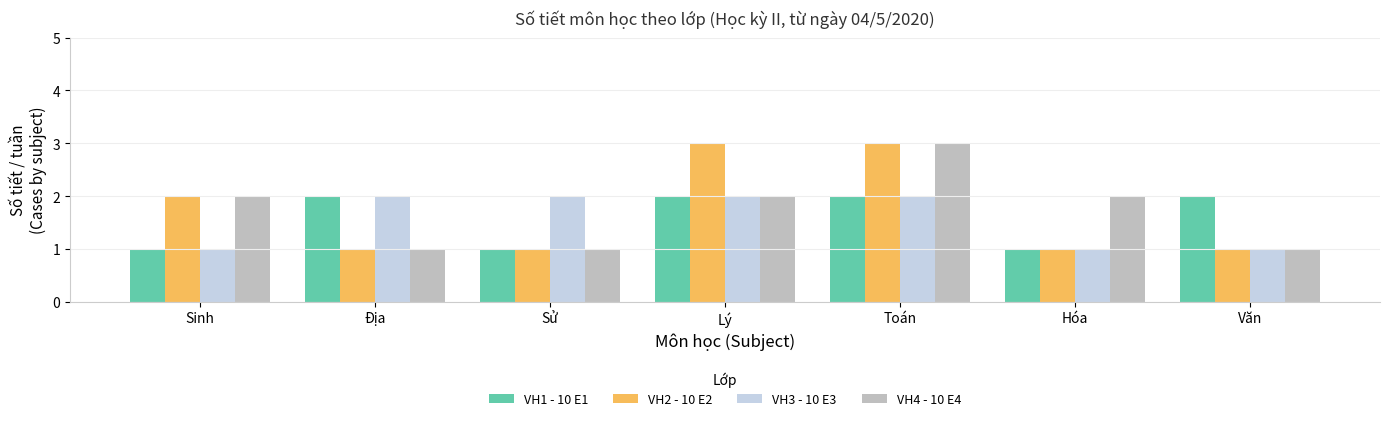

Between Toán and Hóa, which series saw the biggest shift?

VH2 - 10 E2